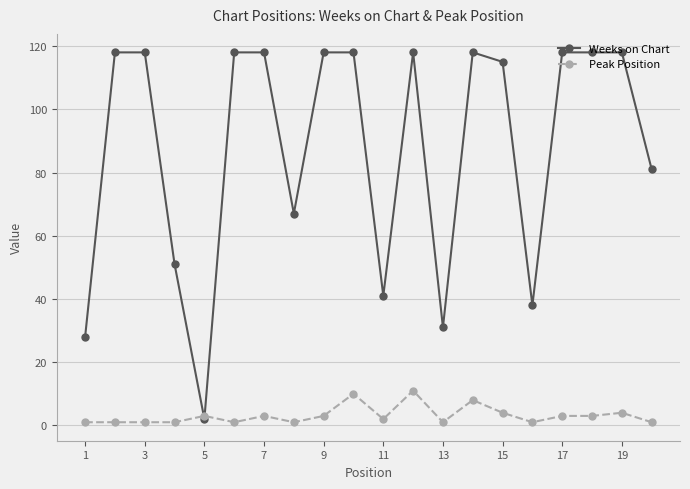

What is the greatest value displayed?

118